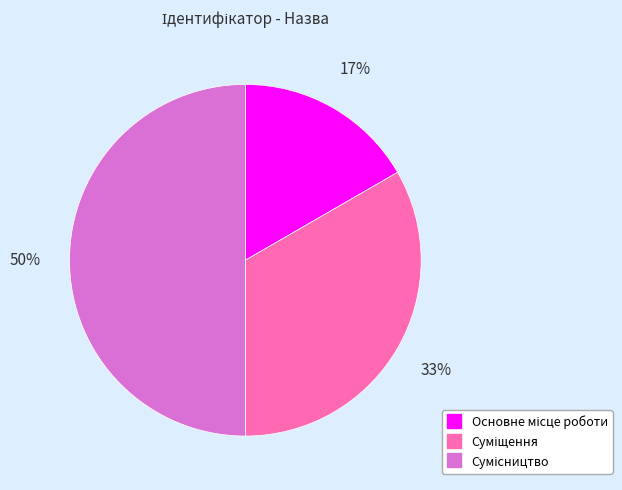

How many segments does this pie chart have?

3